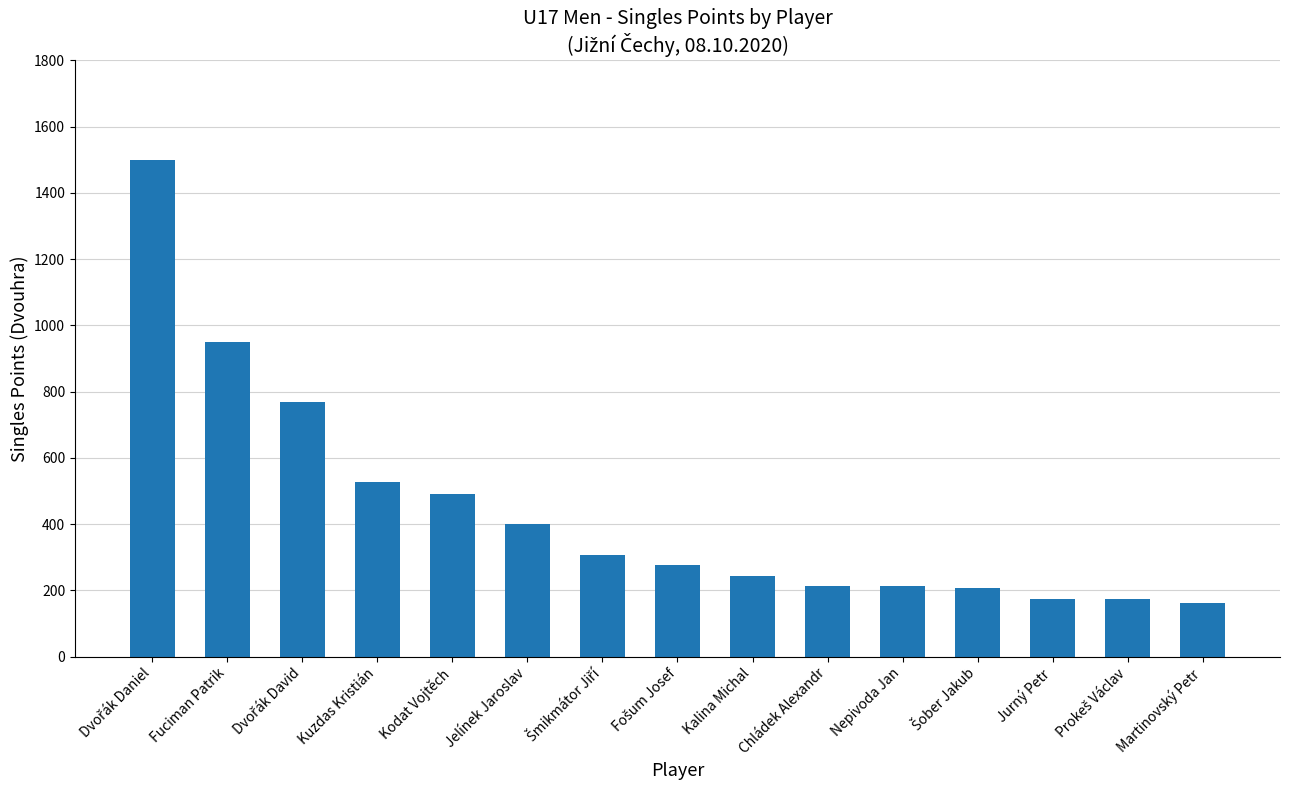

What position from the left is Jurný Petr?

13